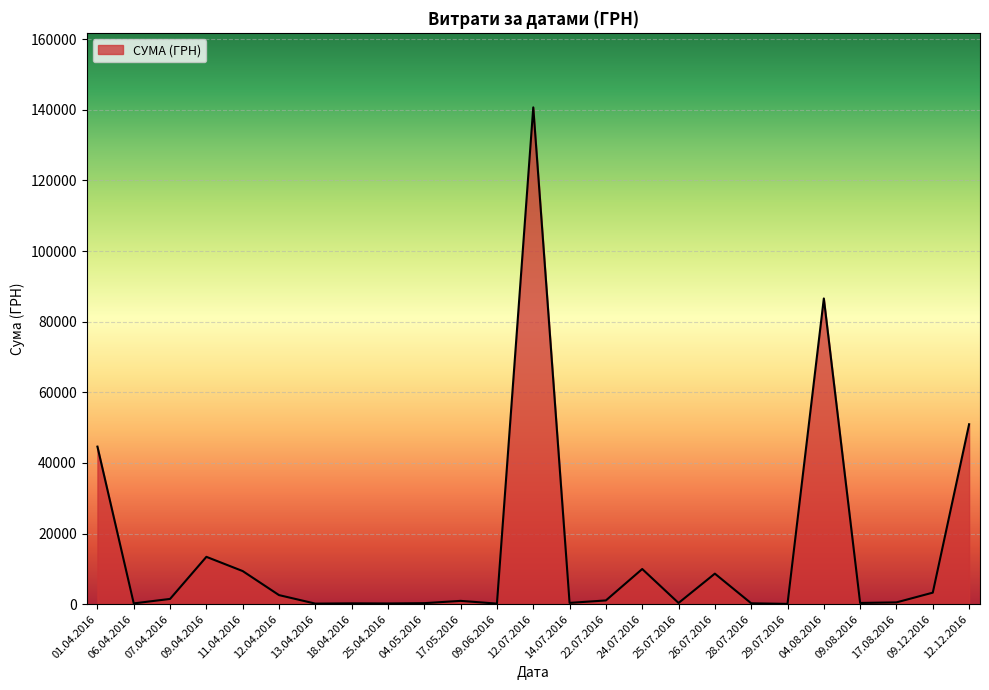

What is the greatest value displayed?

140706.2